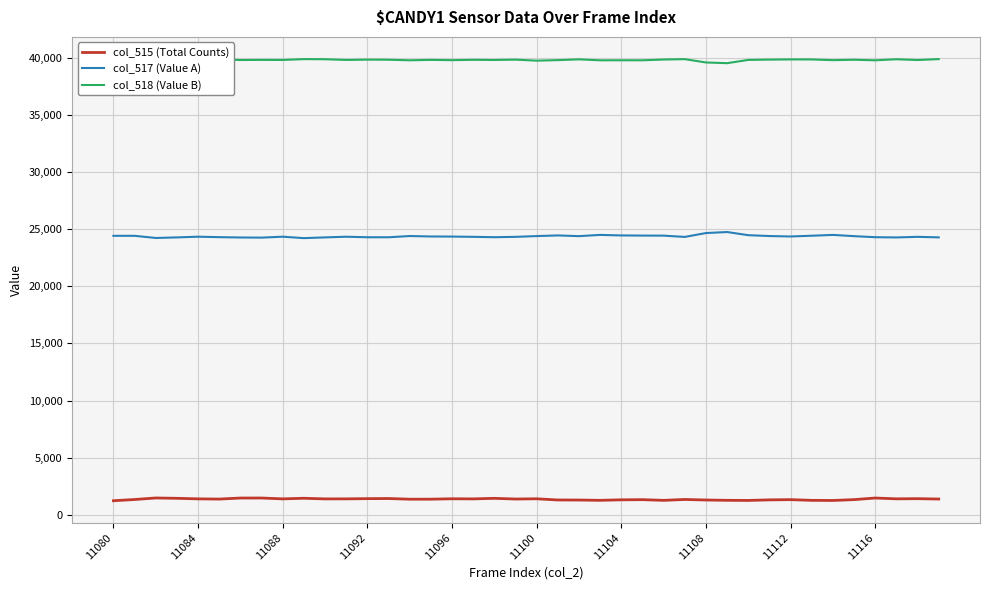

True or false: col_515 (Total Counts) has a value of 1401 at 11084.

True